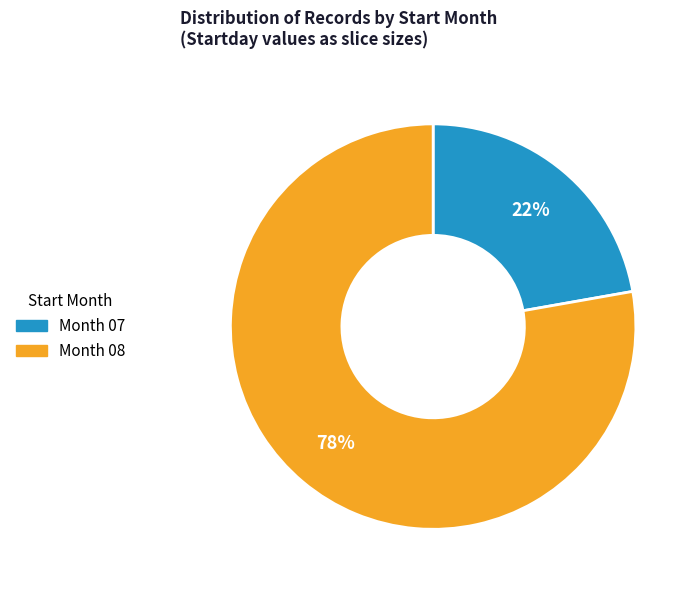

Does any single category account for the majority?

Yes